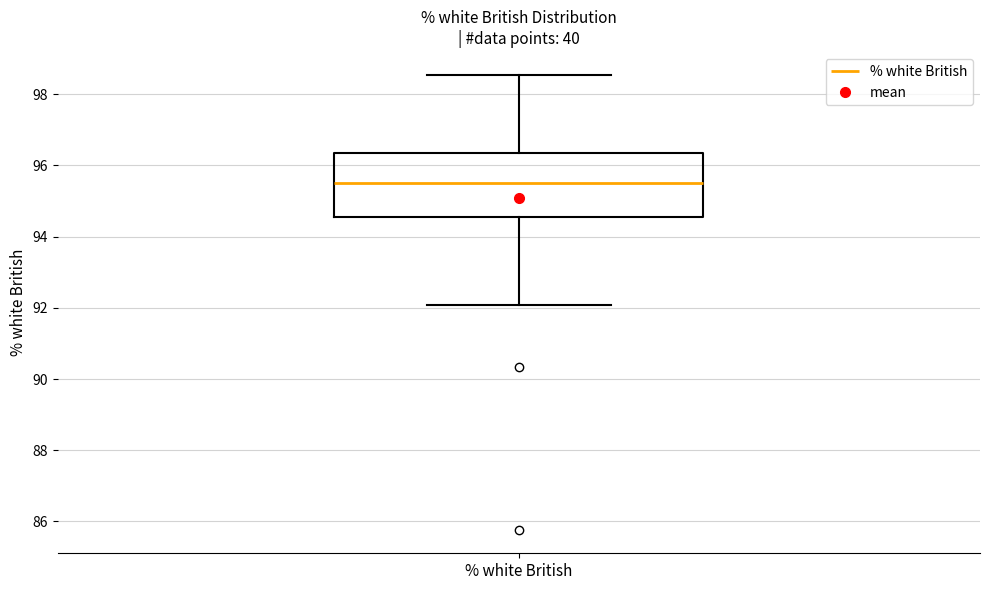

Where does the median line of the box for % white British sit on the y-axis? The values are not printed on the chart, so give them approximately, as read against the axis.

95.6